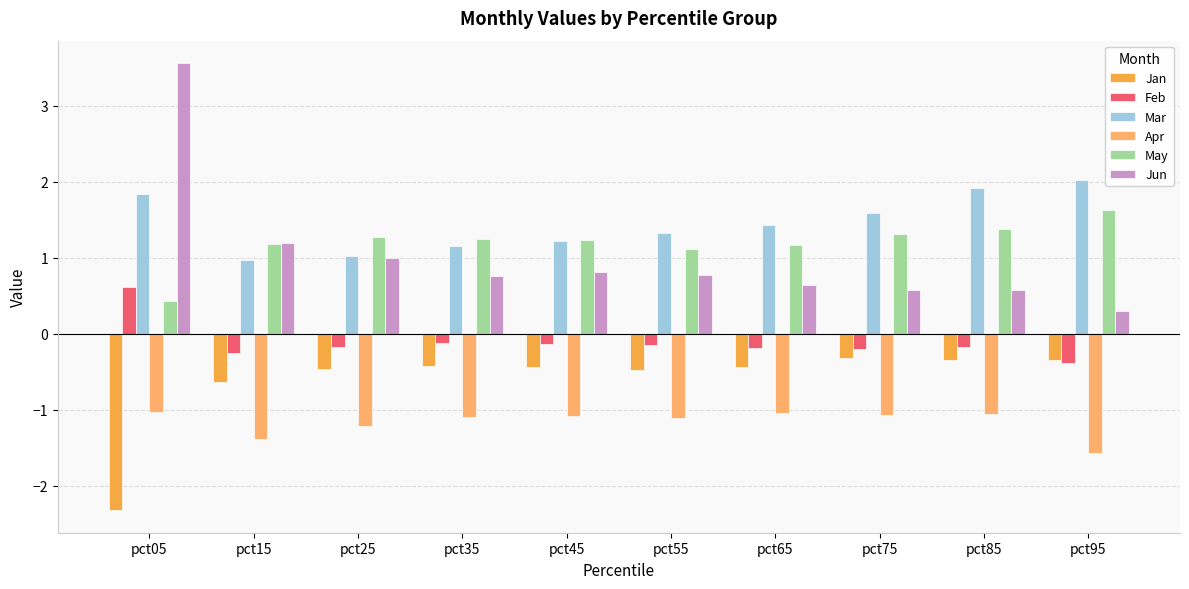

List the series in order of their peak value, lowest first.

Apr, Jan, Feb, May, Mar, Jun